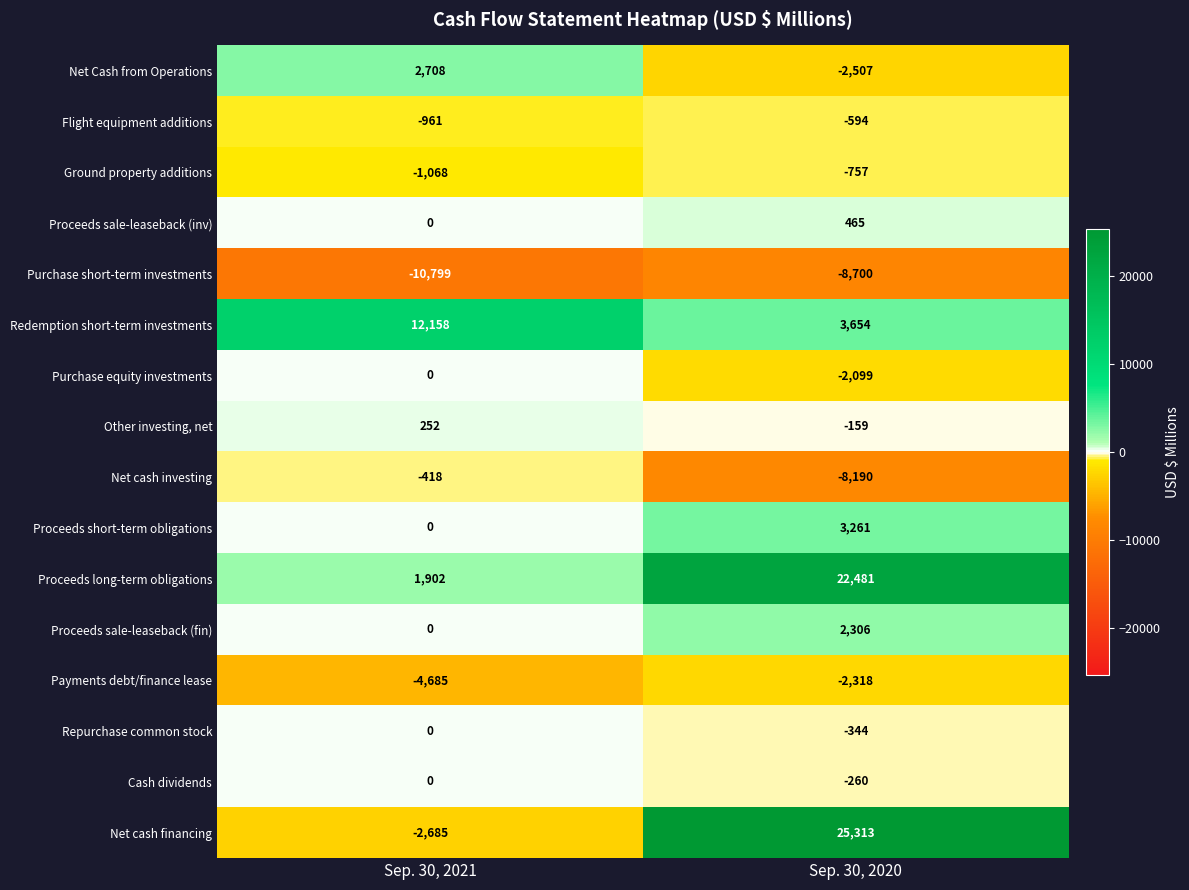

At which category is the sum across all series the highest?

Sep. 30, 2020